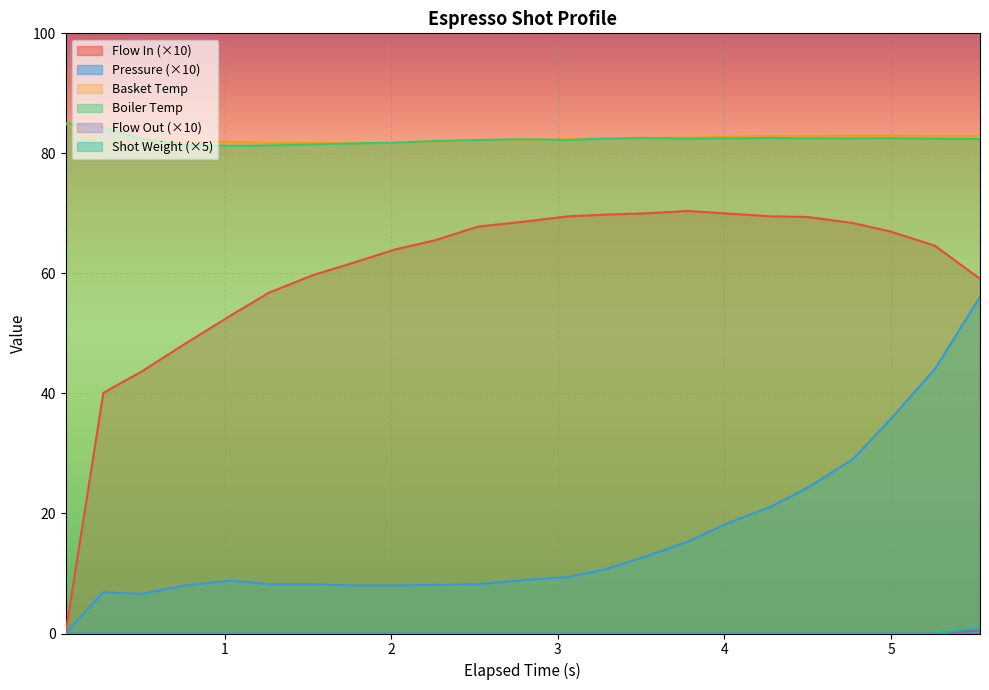

At which category does the chart reach its peak across all series?

0.045